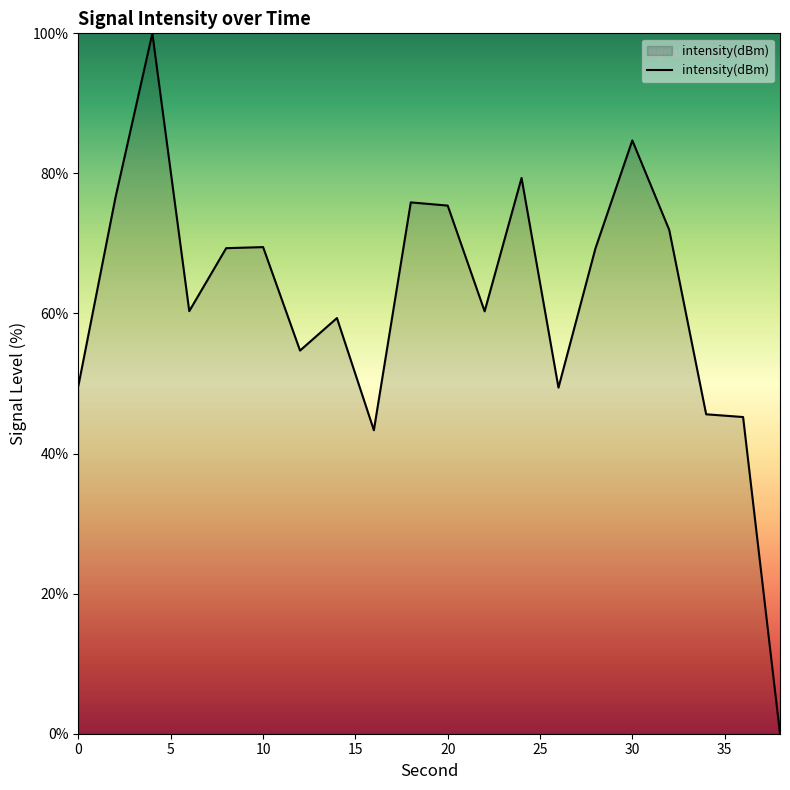

What is the difference between the maximum and minimum values?

100.0